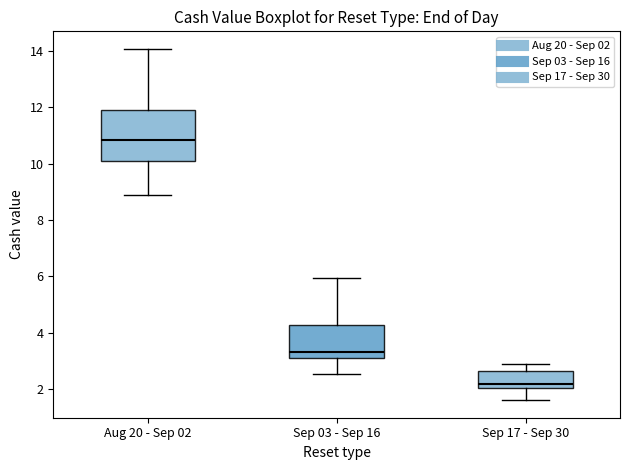

Which box is the tallest, from its lower edge to its upper edge?

Aug 20 - Sep 02